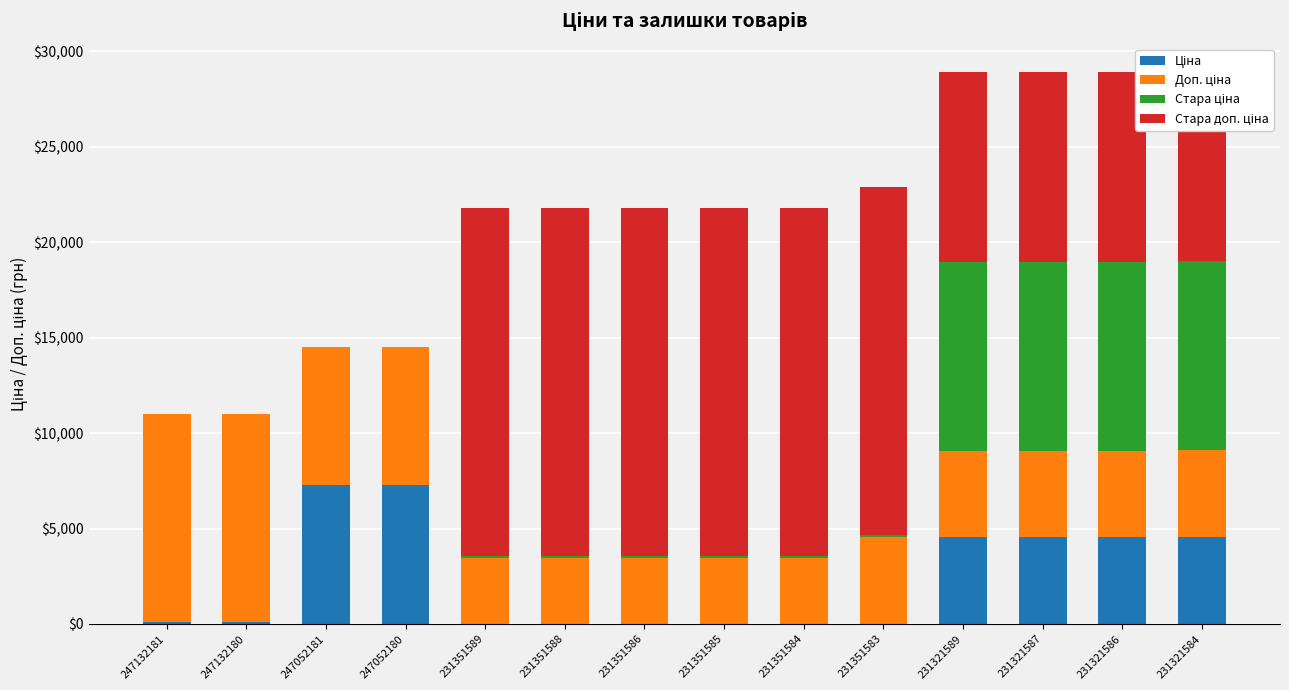

Which series has the largest range (max minus min)?

Стара доп. ціна